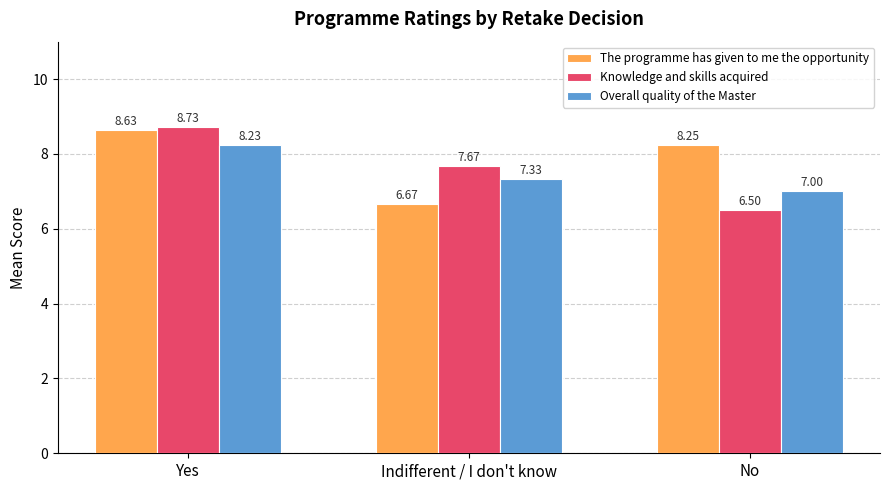

At Indifferent / I don't know, list the series in order from smallest to largest.

The programme has given to me the opportunity, Overall quality of the Master, Knowledge and skills acquired